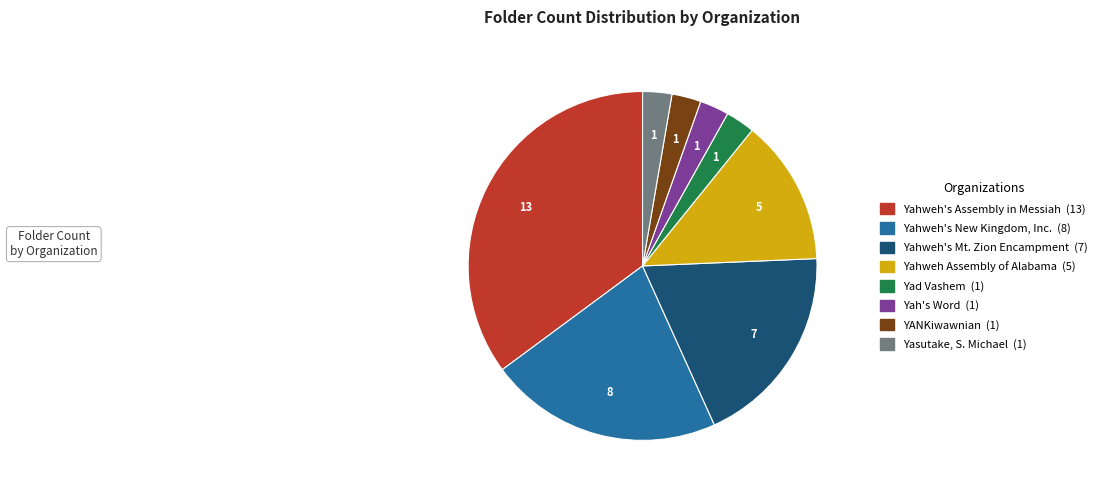

Between Yahweh's Mt. Zion Encampment and Yasutake, S. Michael, which is larger?

Yahweh's Mt. Zion Encampment